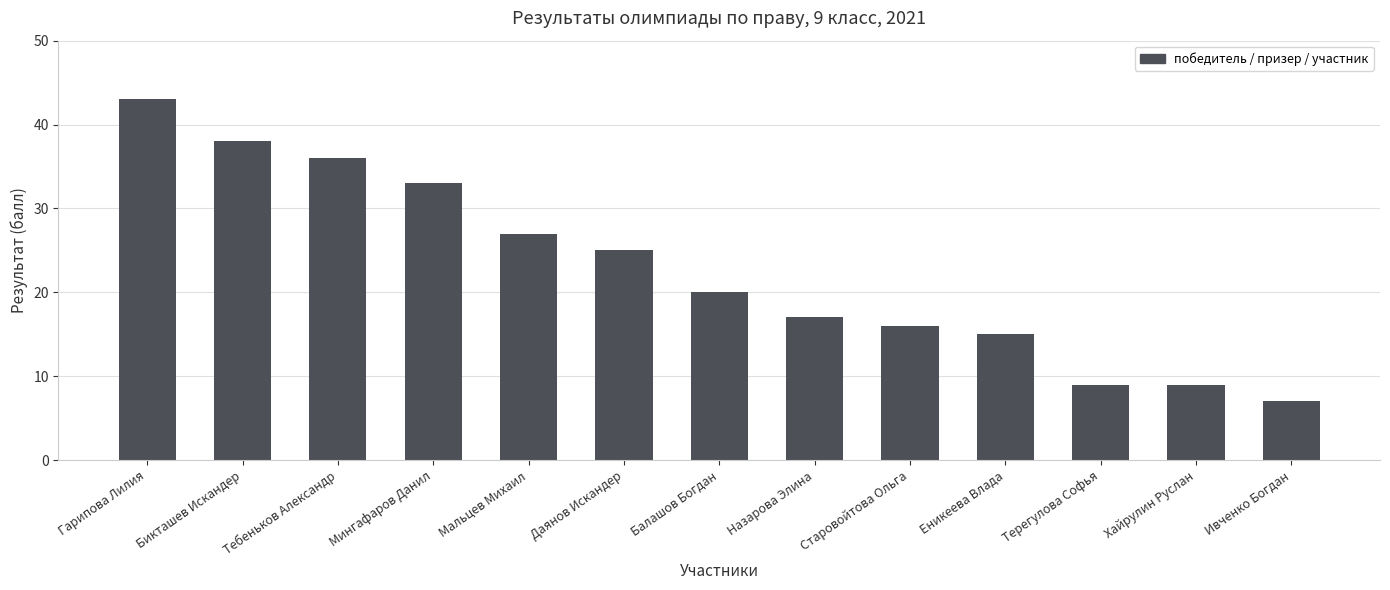

The chart shows a value of 3 at Ивченко Богдан. True or false?

False